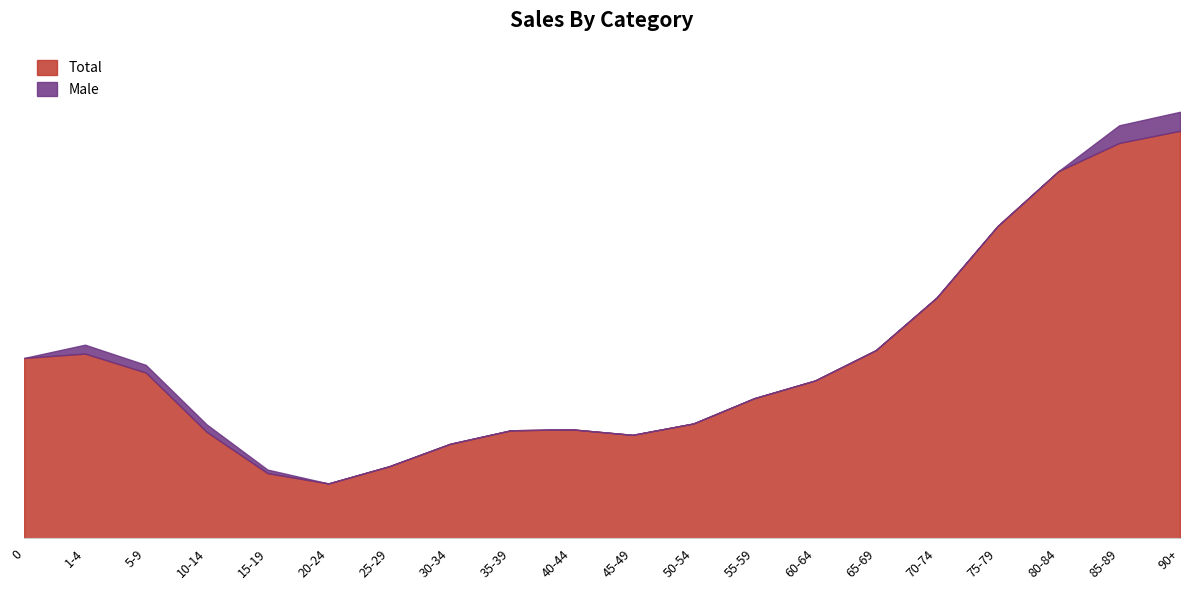

Between 25-29 and 10-14, which is larger?

10-14